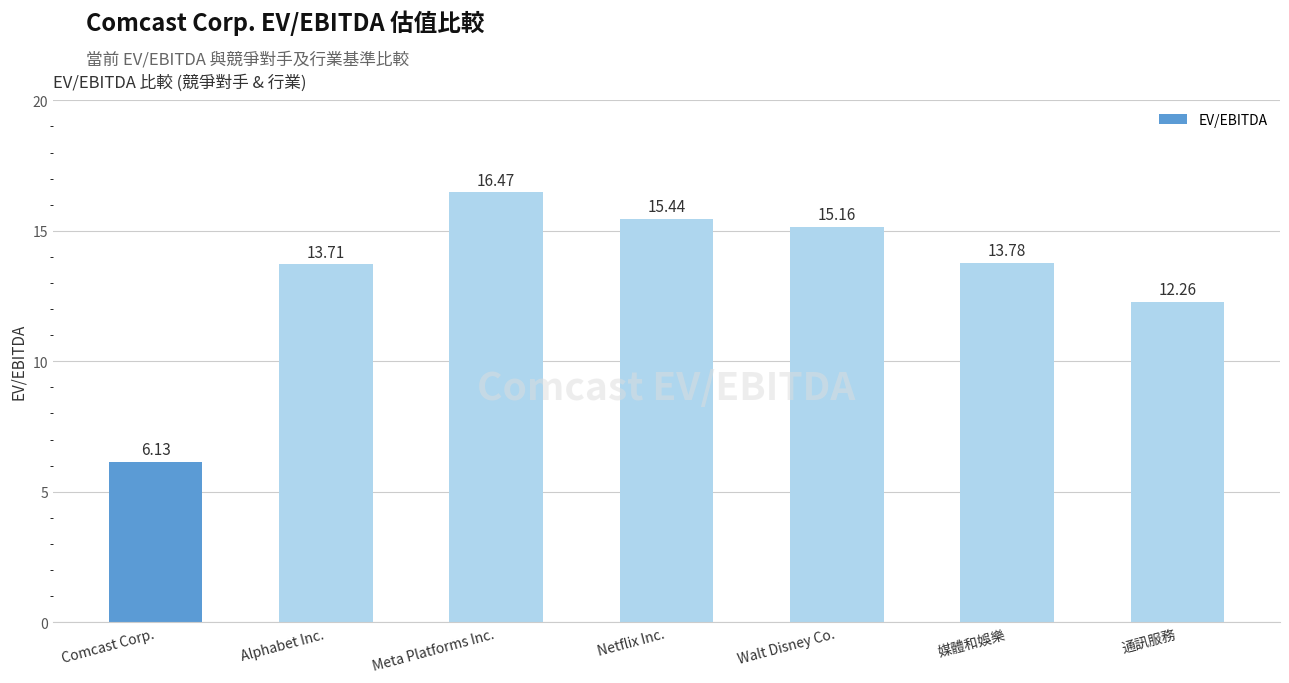

What is the difference between the second highest and minimum values?

9.3